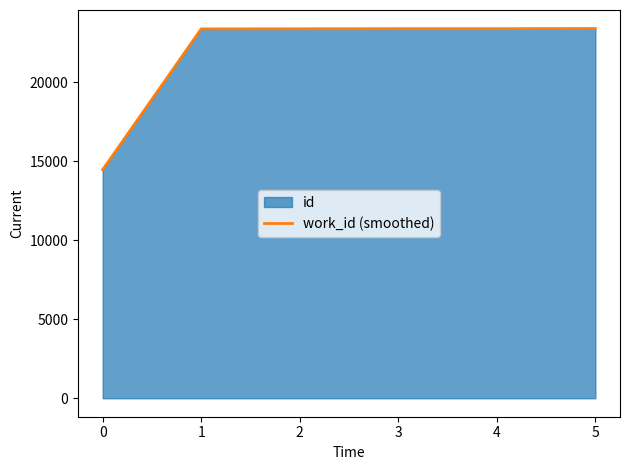

True or false: there are more than 2 points higher than both neighbors.

False